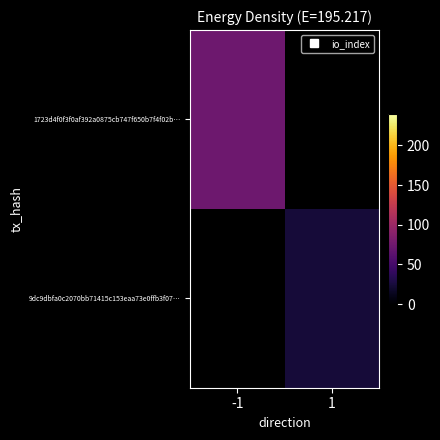

Is it true that 9dc9dbfa0c2070bb71415c153eaa73e0ffb3f07… equals 16.5 at 1?

False